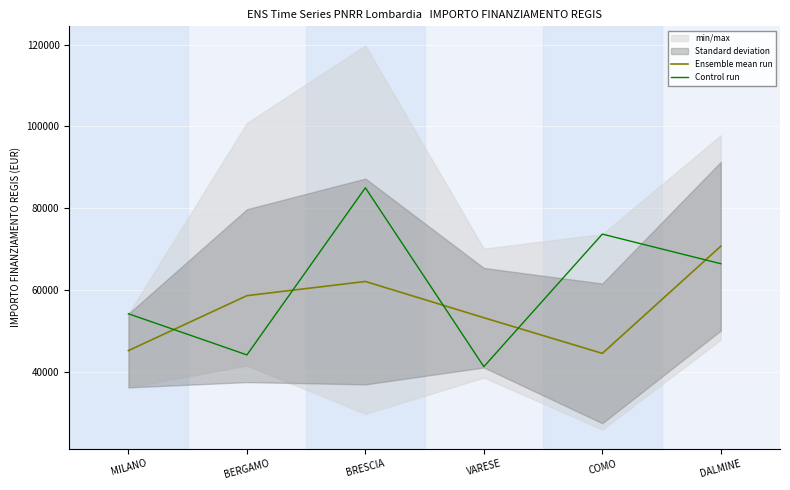

Where is the first local maximum for Ensemble mean run?

BRESCIA